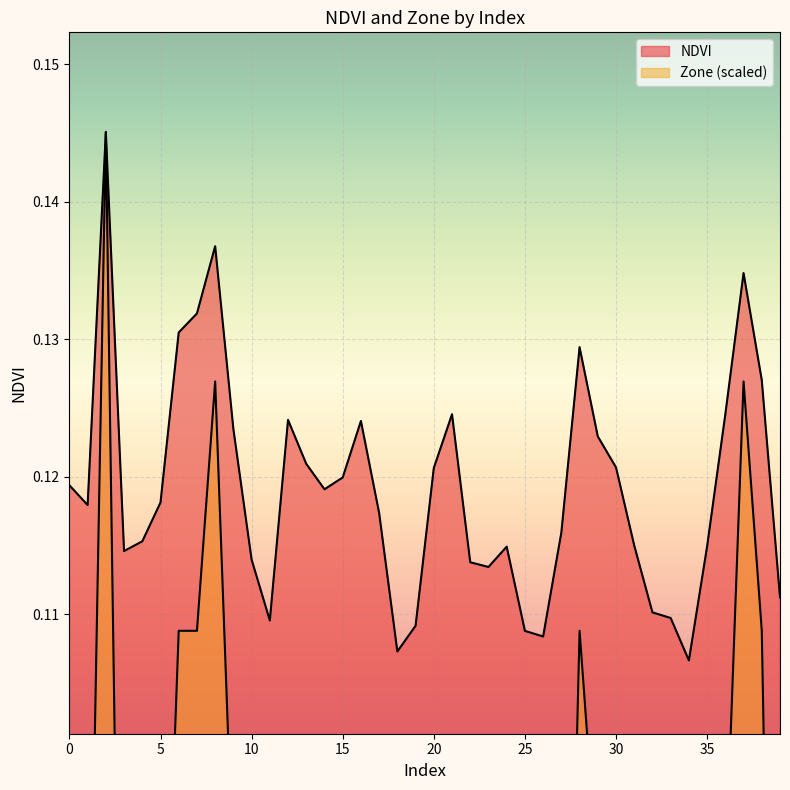

What is the approximate value of Zone at 0?

0.1